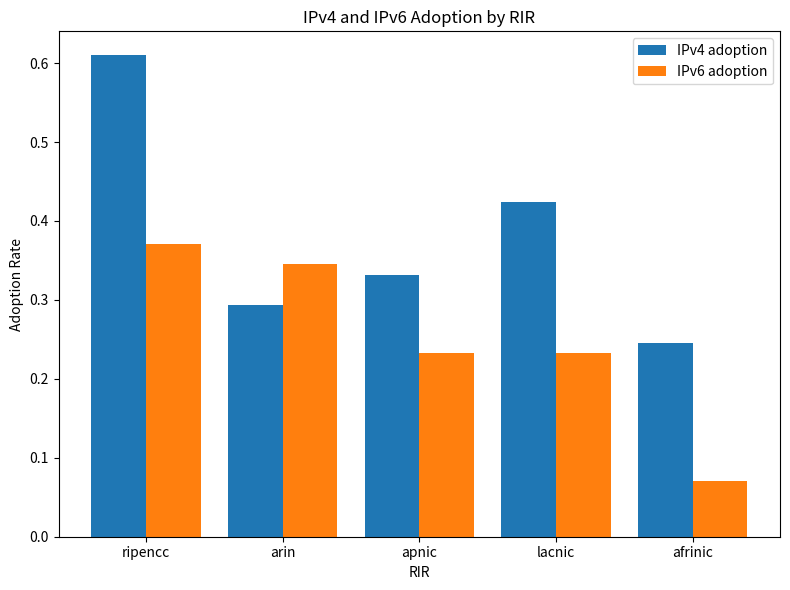

Is it true that IPv6 adoption equals 0.5 at arin?

False